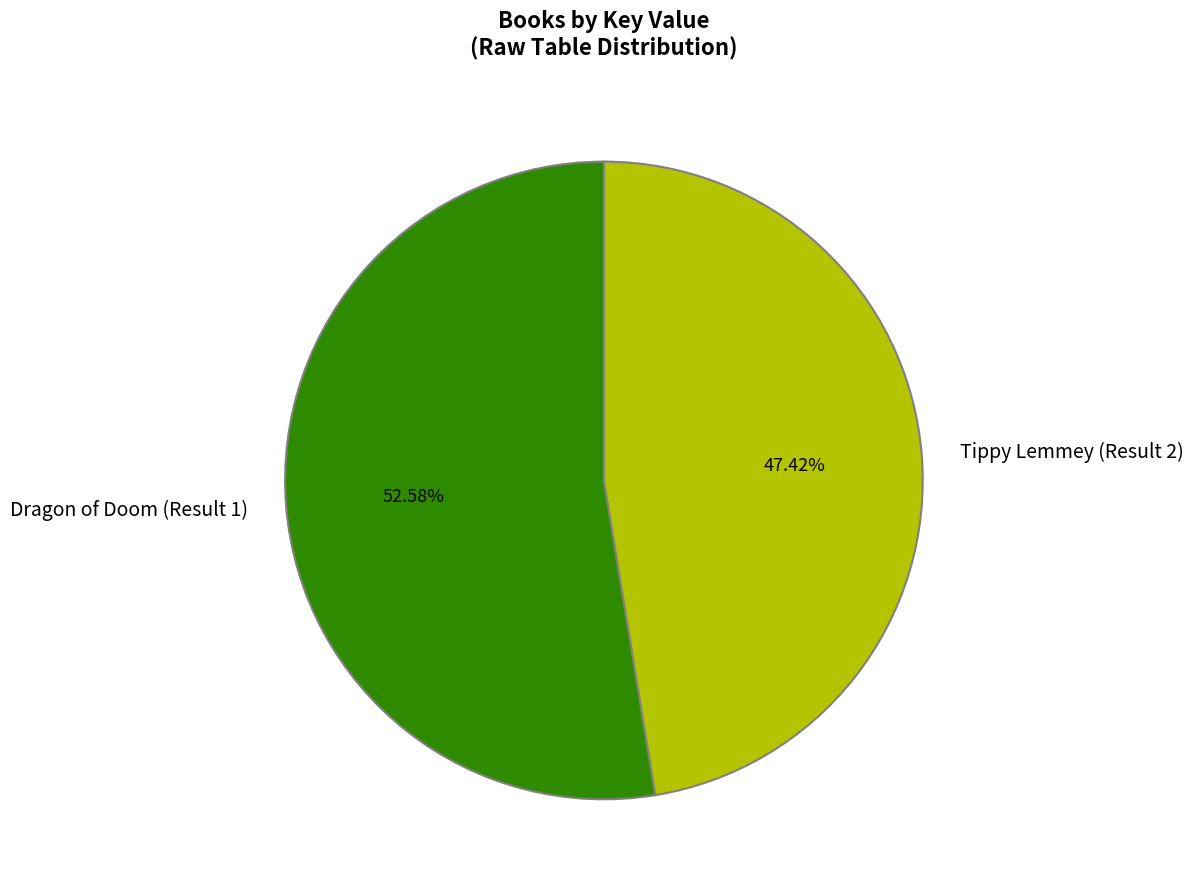

The Dragon of Doom (Result 1) slice represents 53% of the pie. True or false?

True